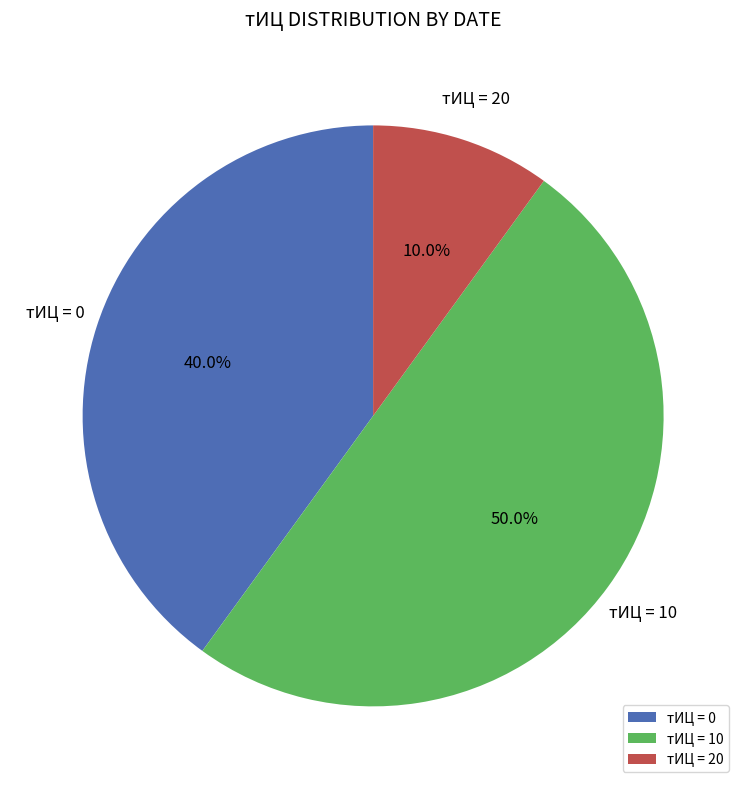

Which category has the biggest portion of the pie?

тИЦ = 10